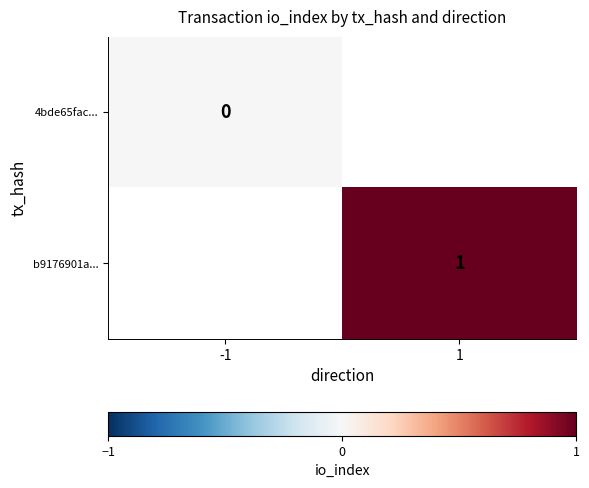

True or false: b9176901a... has a value of 2 at 1.

False